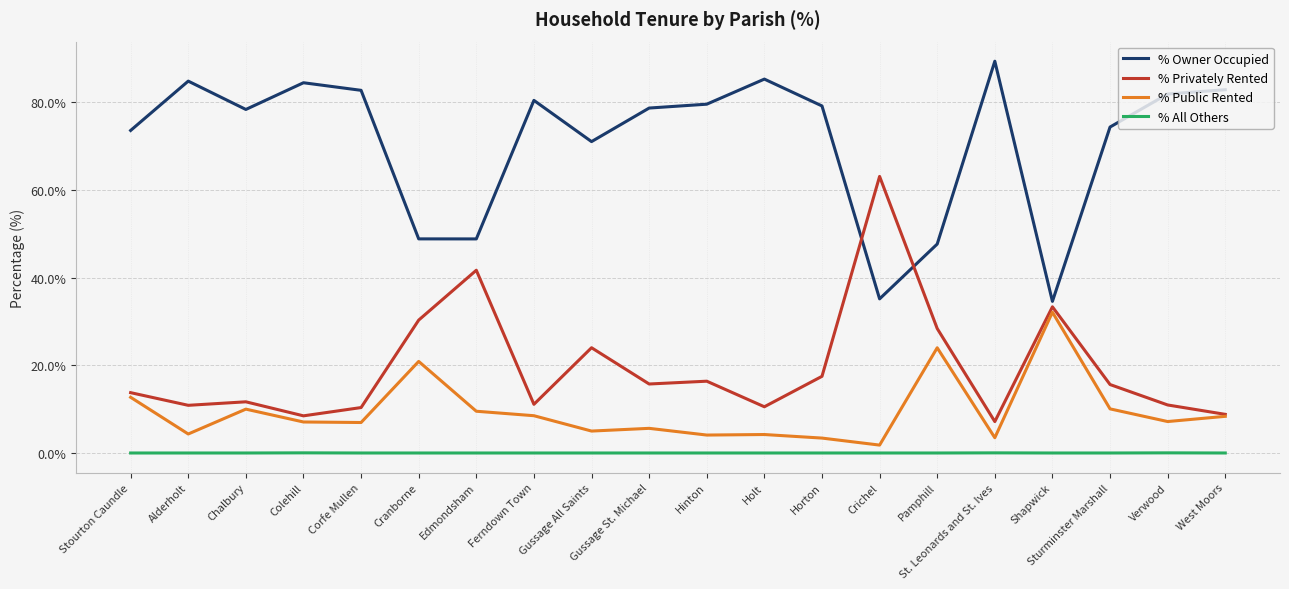

What is the difference between the maximum and minimum values in the % Public Rented series?

30.3